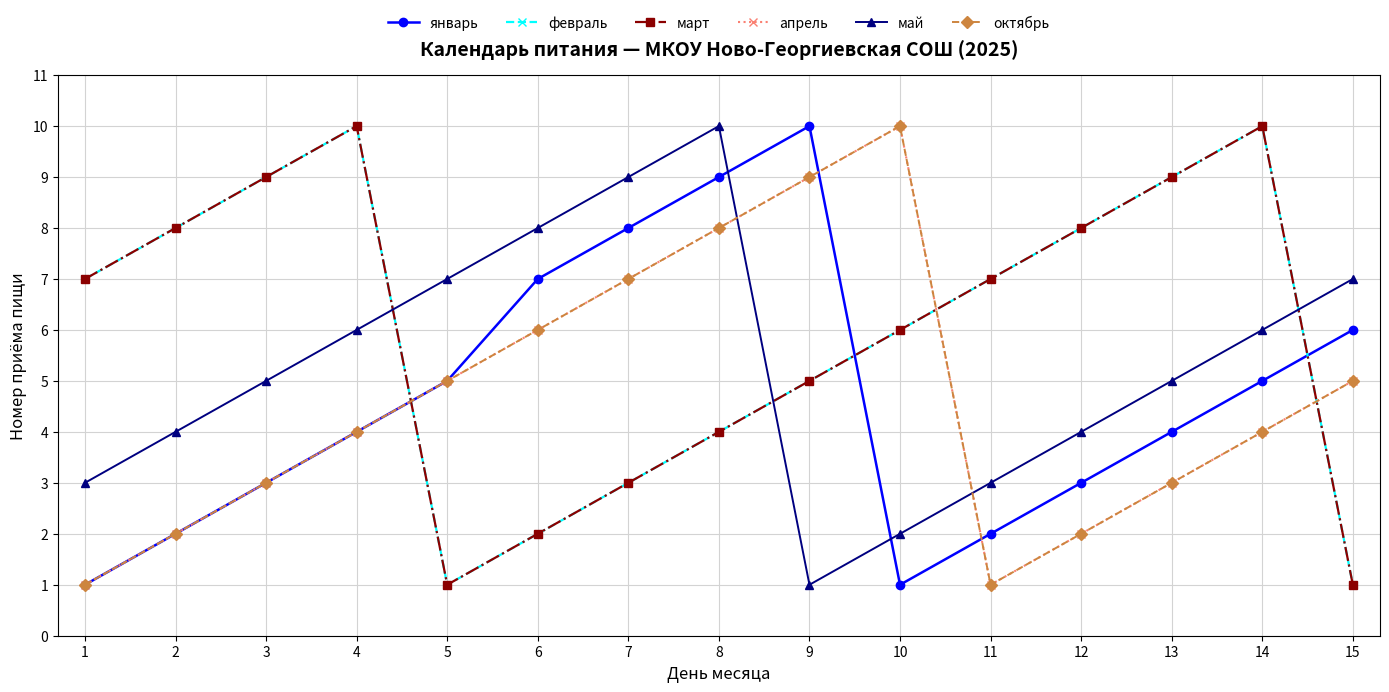

Does the chart have visible grid lines?

Yes